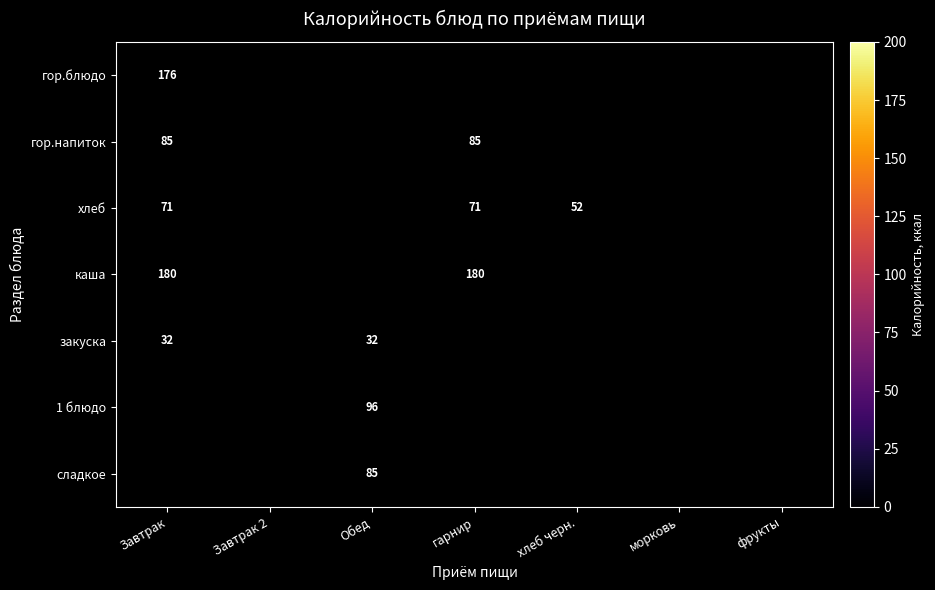

Is it true that гор.напиток equals 85 at гарнир?

True